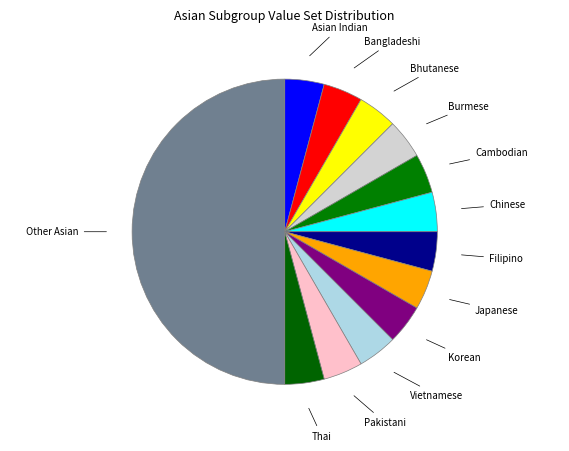

Does Korean represent more than half of the total?

No